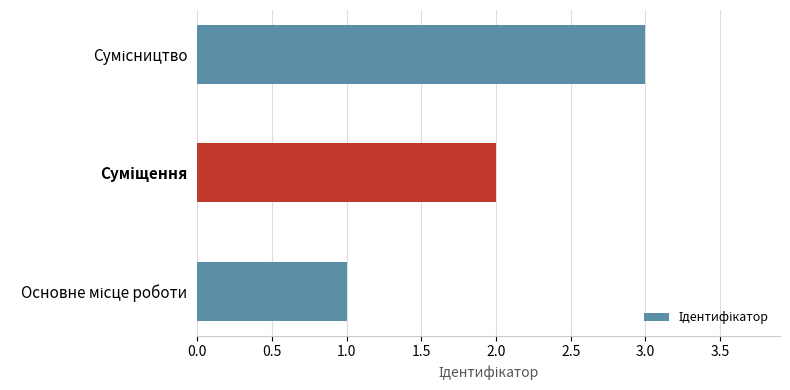

How many bars are there in total?

3